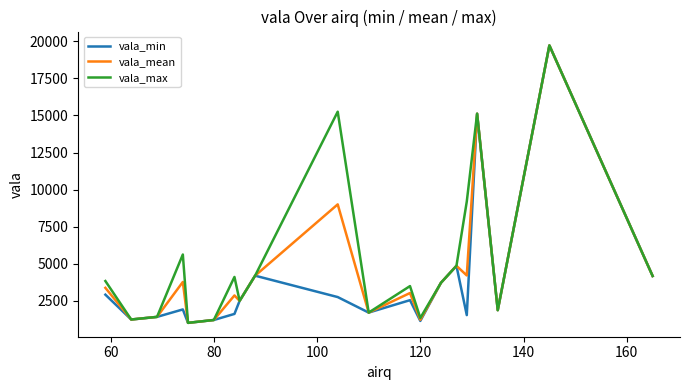

What is the lowest value of the vala_min series?

992.9